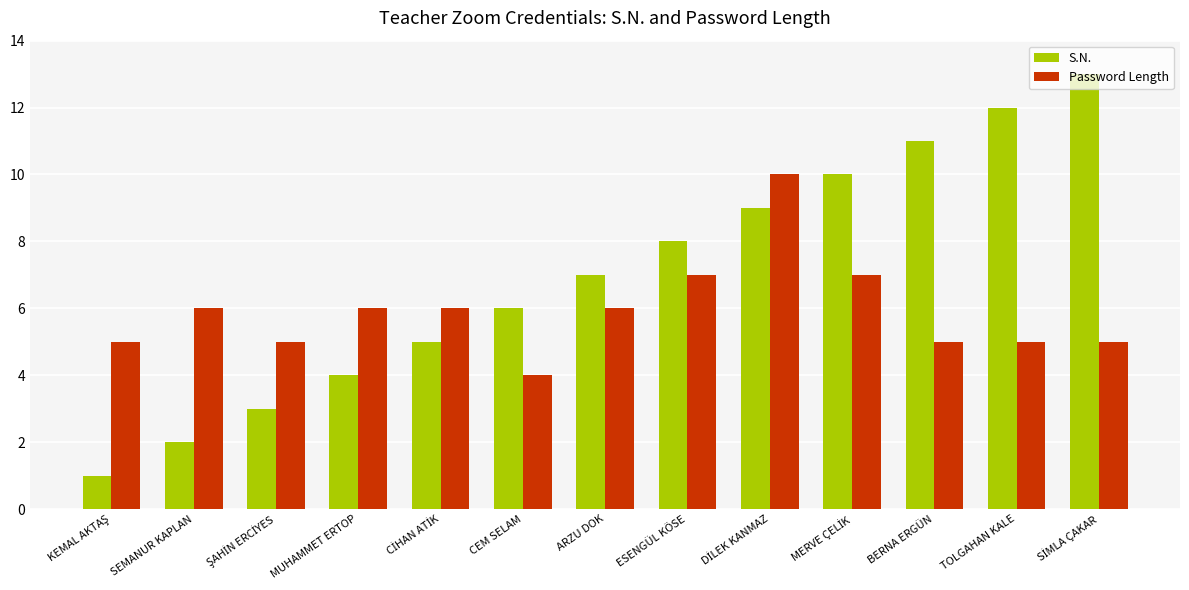

What is the difference between the second highest and minimum values in the Password Length series?

3